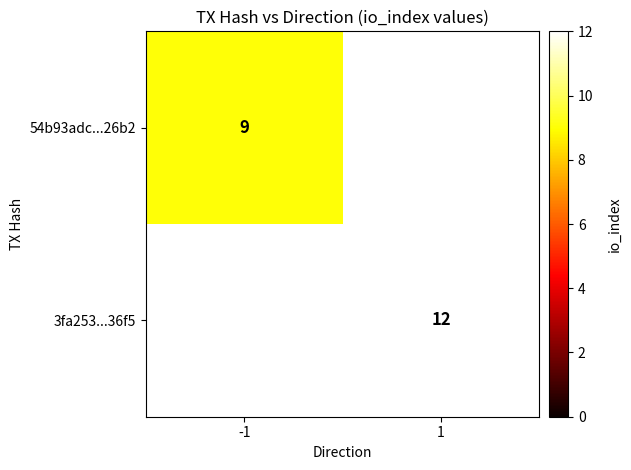

Is it true that 54b93adc...26b2 equals 16 at -1?

False